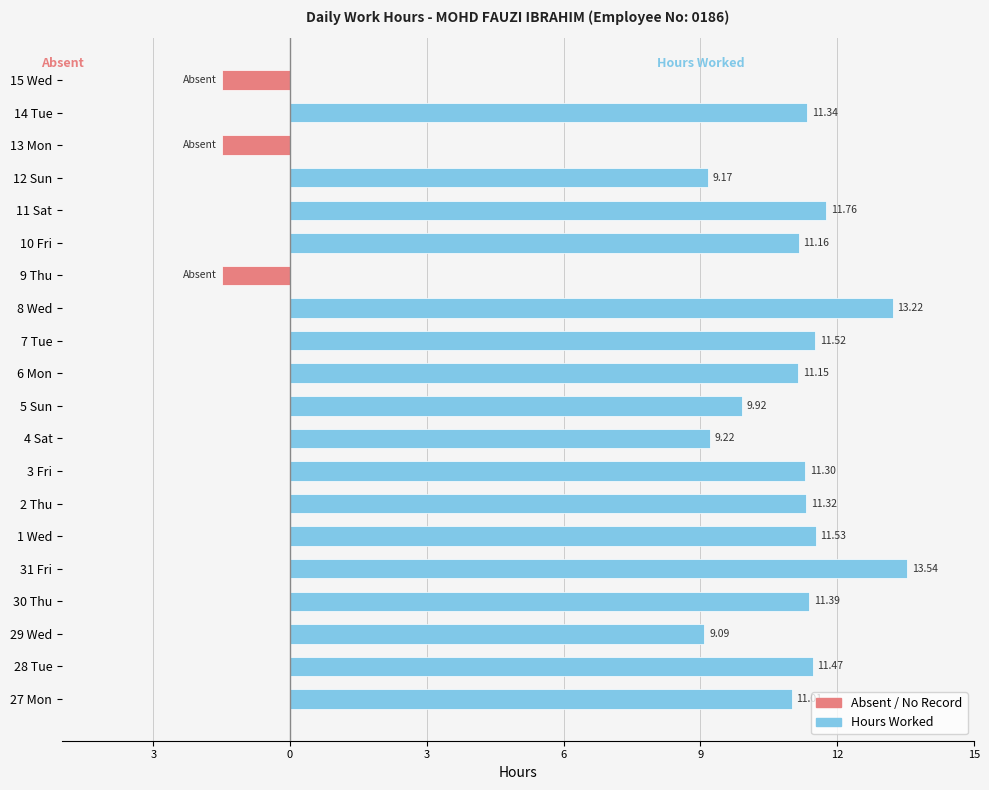

Count the number of categories in the chart.

20